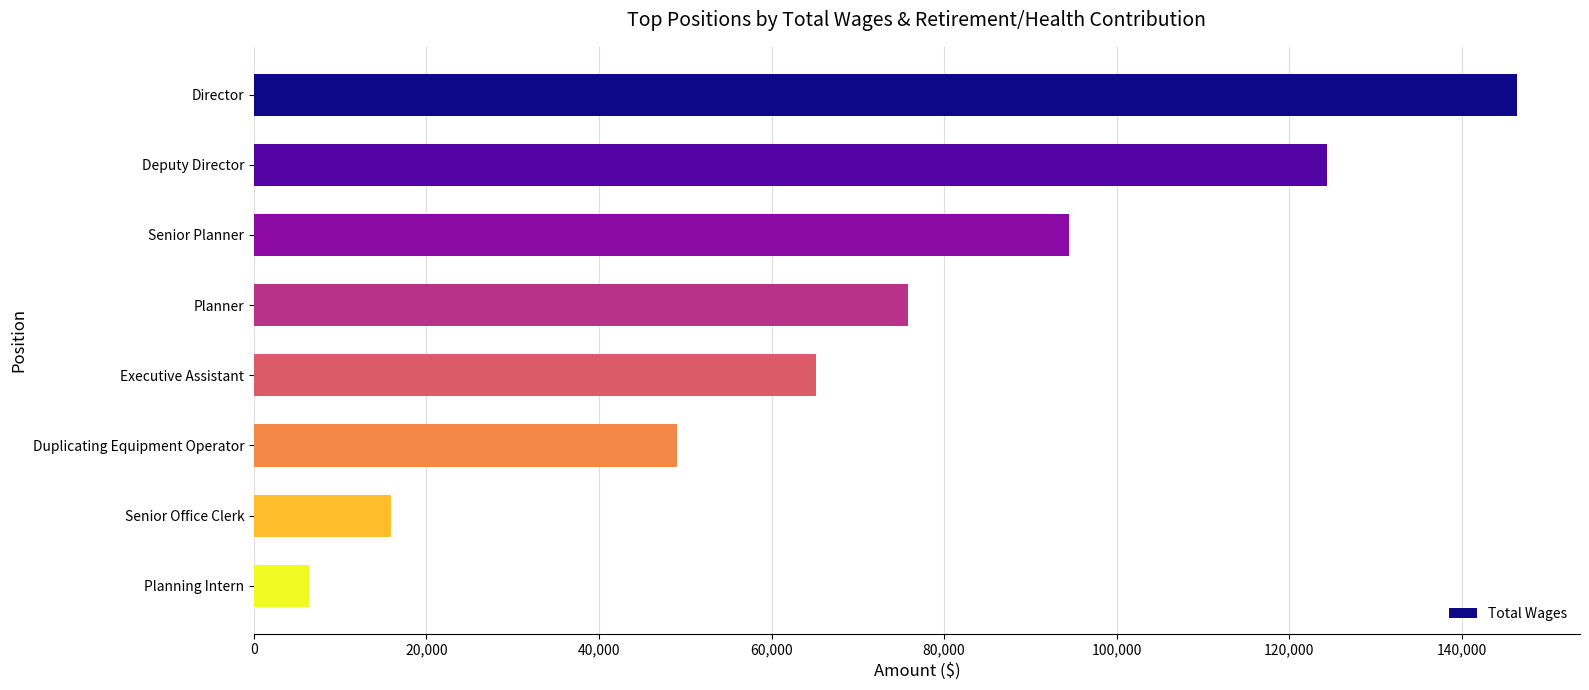

At which label is the value closest to 76401?

Planner